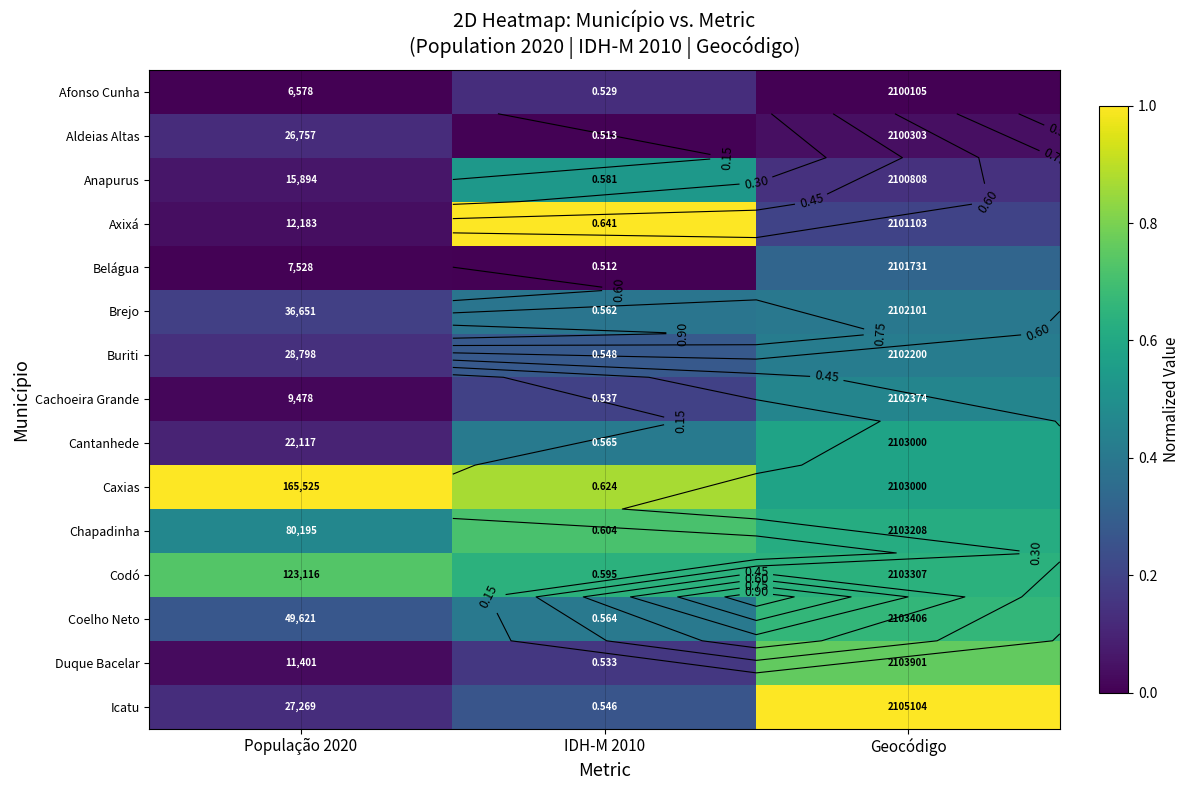

At Geocódigo, list the series in order from largest to smallest.

Icatu, Duque Bacelar, Coelho Neto, Codó, Chapadinha, Cantanhede, Caxias, Cachoeira Grande, Buriti, Brejo, Belágua, Axixá, Anapurus, Aldeias Altas, Afonso Cunha